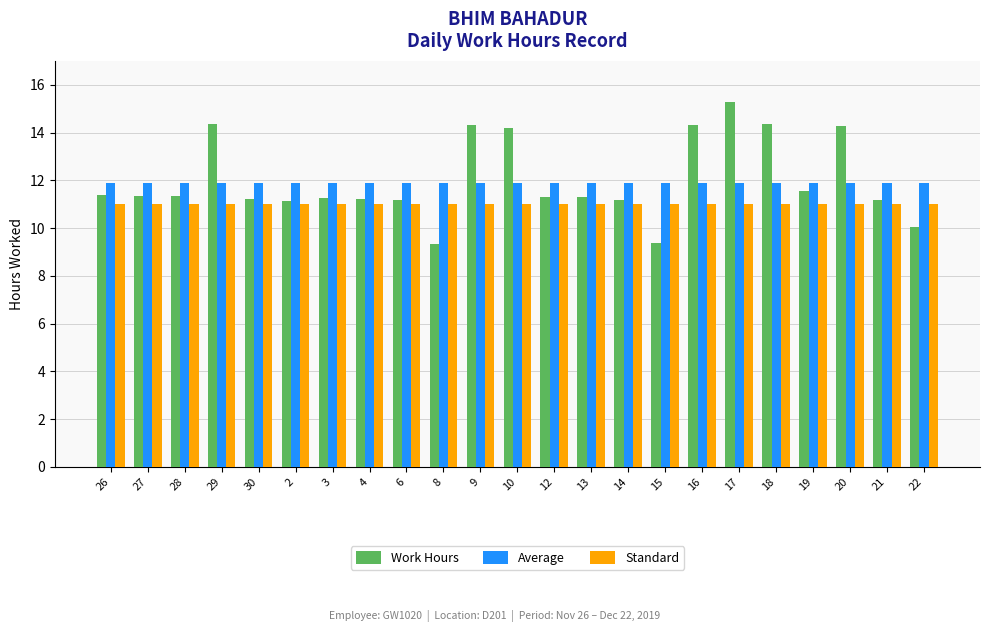

Which series has the largest range (max minus min)?

Work Hours